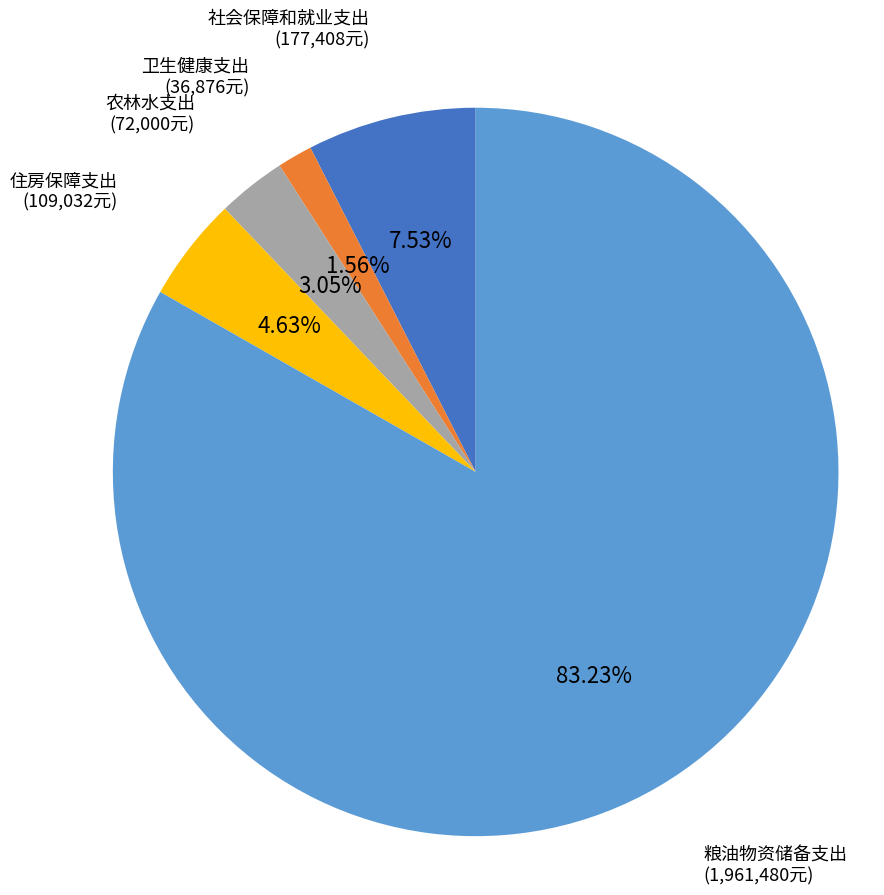

Which has a higher value, 粮油物资储备支出 or 农林水支出?

粮油物资储备支出